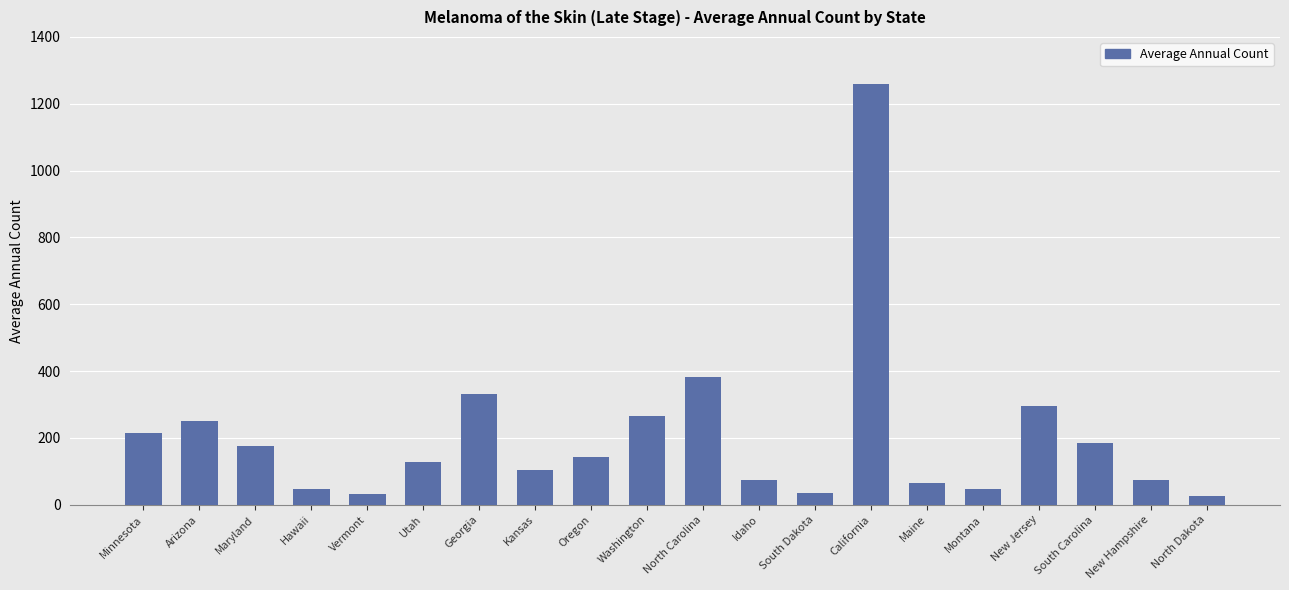

Are the bars grouped side by side (vs. stacked)?

No